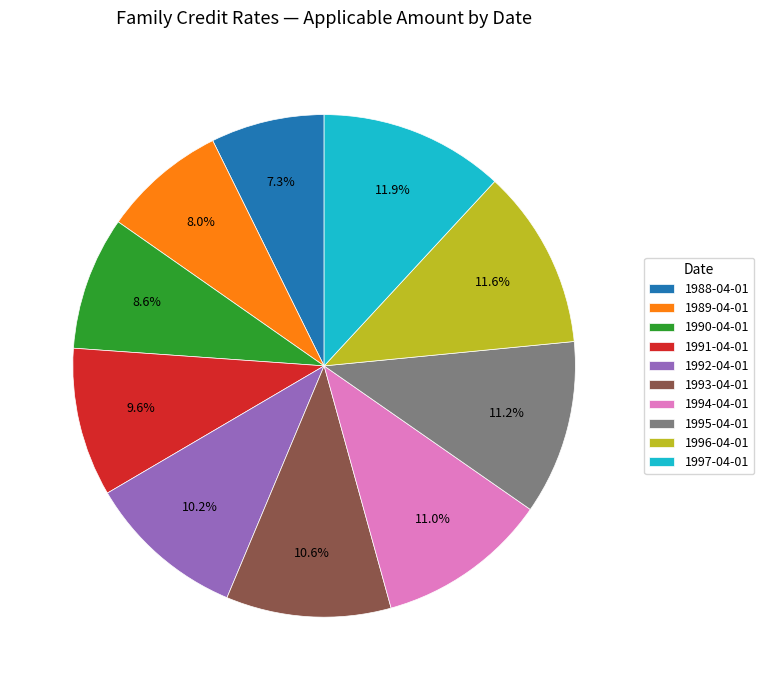

How many segments does this pie chart have?

10